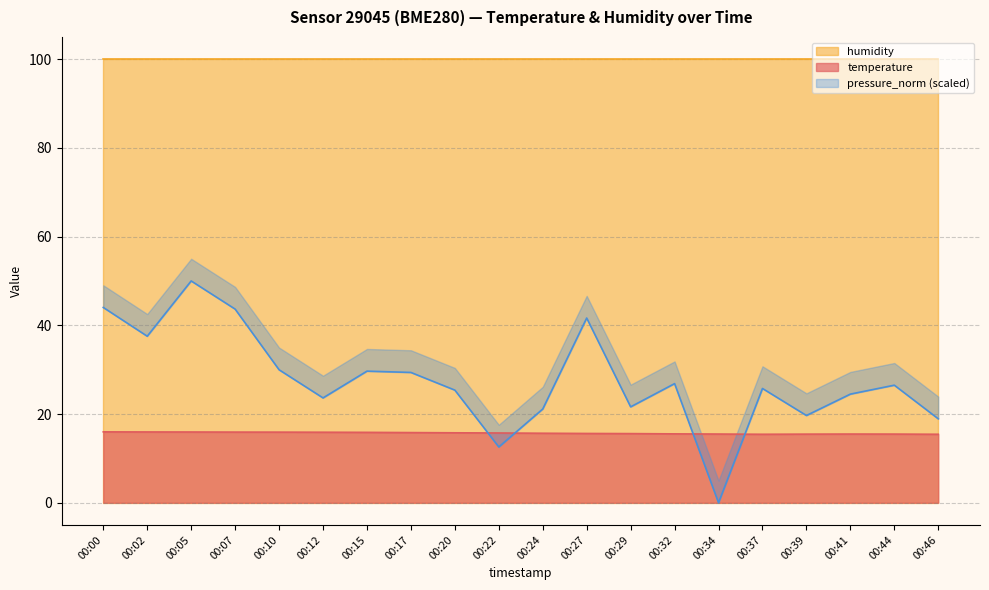

Between which two adjacent categories do pressure_norm and temperature first intersect?

00:20 and 00:22